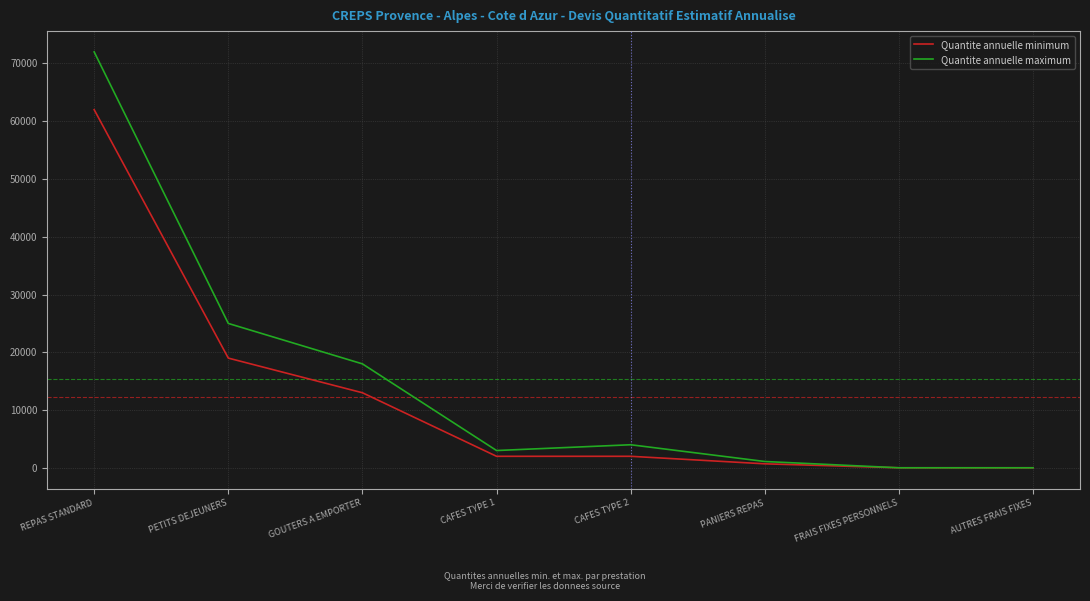

What is the difference between the maximum and minimum values in the Quantite annuelle maximum series?

71988